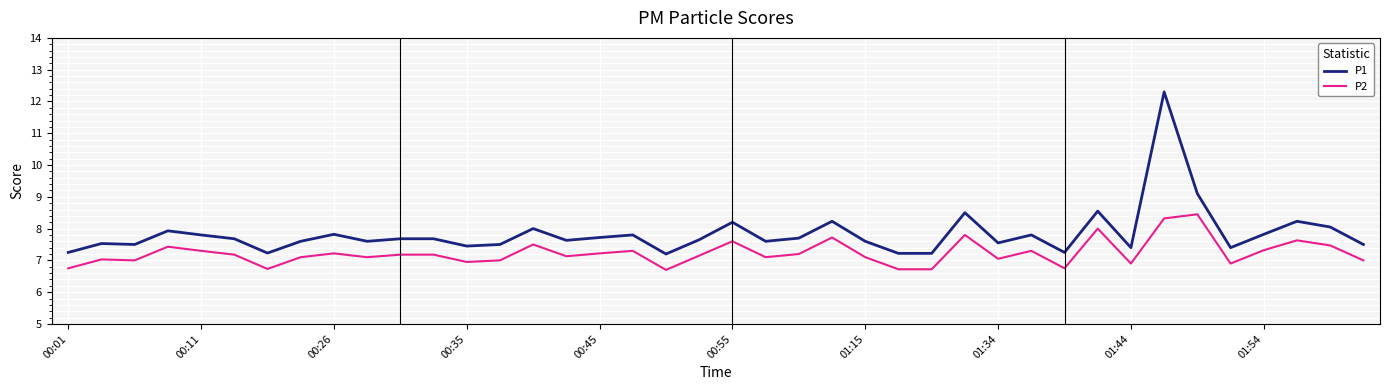

True or false: P2 and P1 intersect in this chart.

False